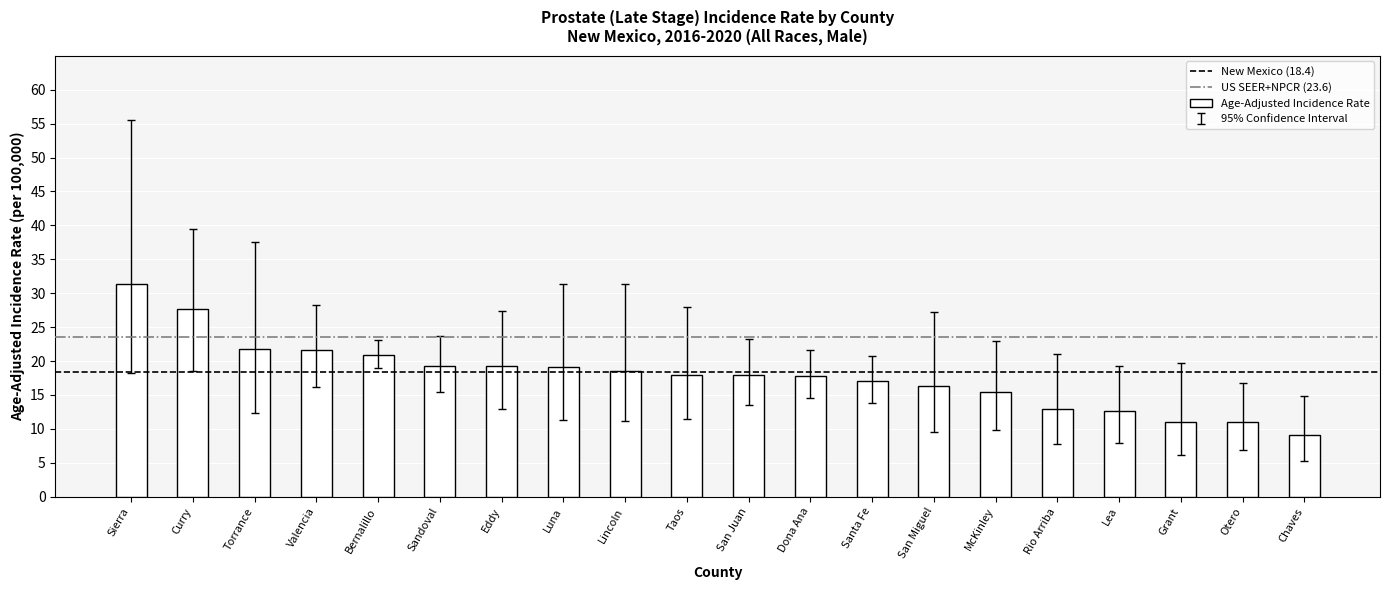

At which category does the chart reach its peak across all series?

Sierra